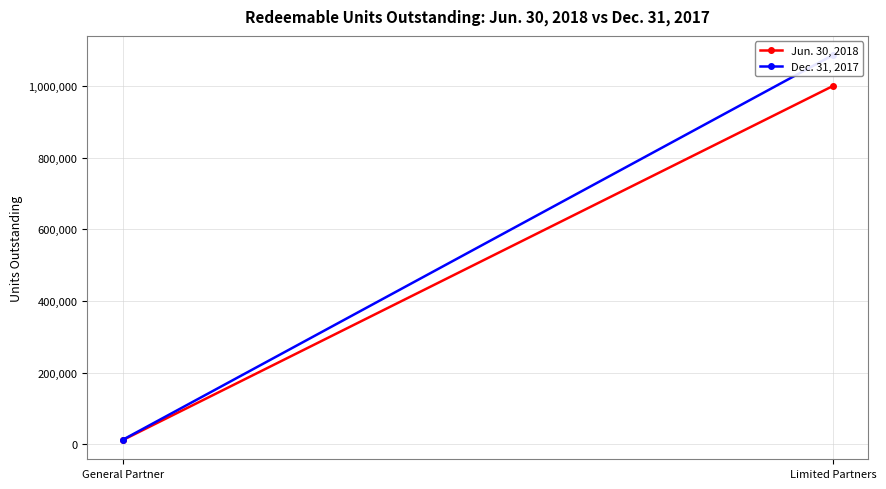

Is it true that Jun. 30, 2018 equals 1000869.2 at Limited Partners?

True